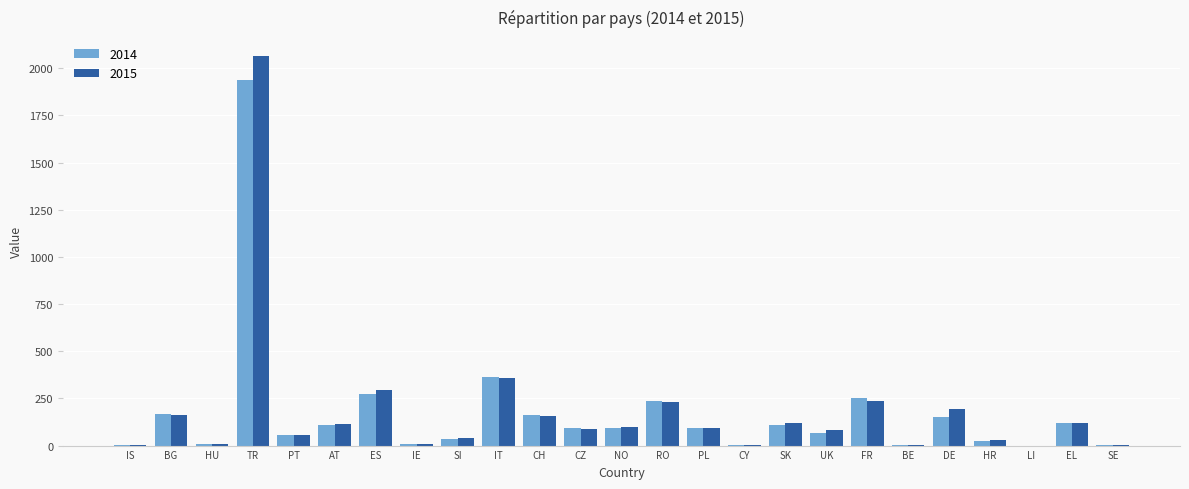

Between SK and FR, which series saw the biggest shift?

2014